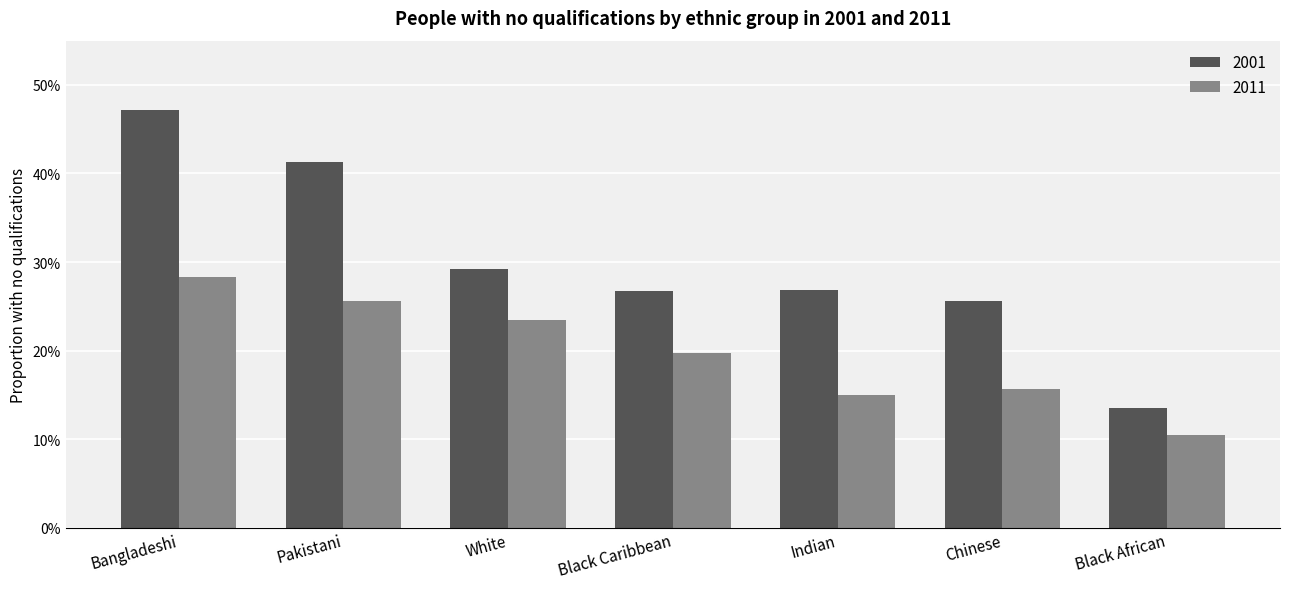

Reading right to left, list all the values displayed in this chart.

2001: 0.1	0.3	0.3	0.3	0.3	0.4	0.5
2011: 0.1	0.2	0.1	0.2	0.2	0.3	0.3